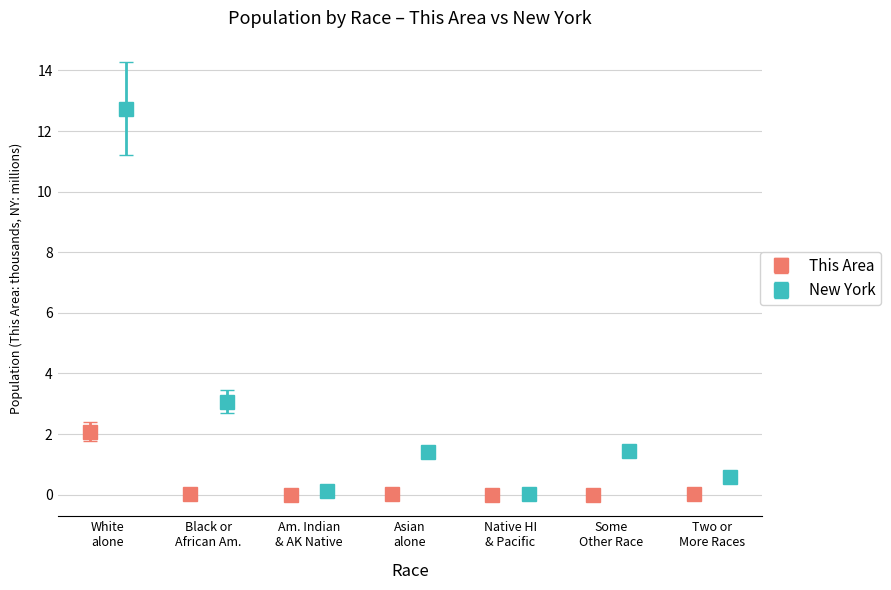

Which series has the widest spread of values?

New York